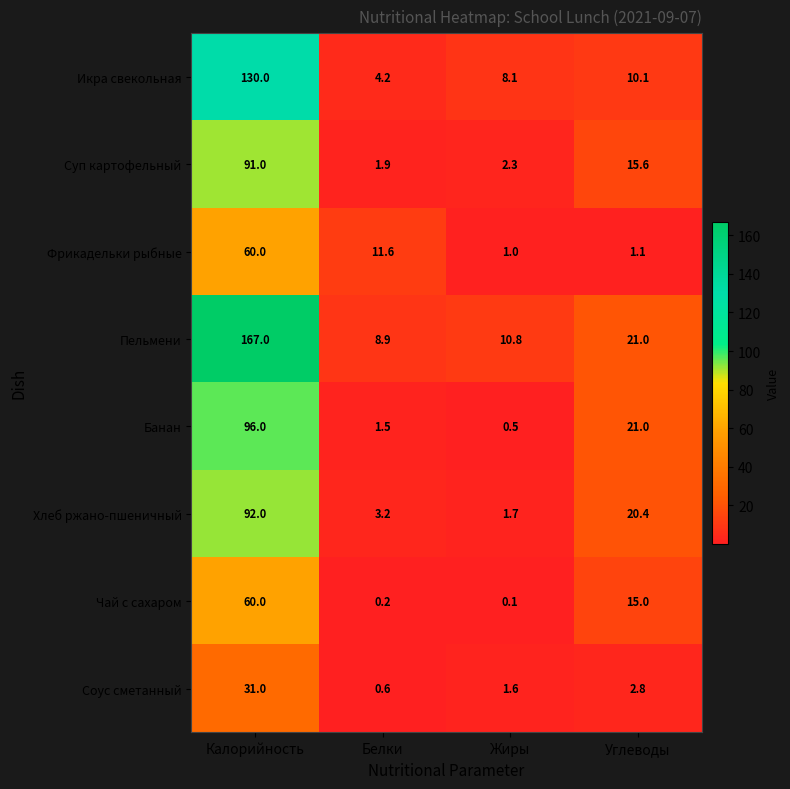

At how many categories does at least one series exceed 151?

1